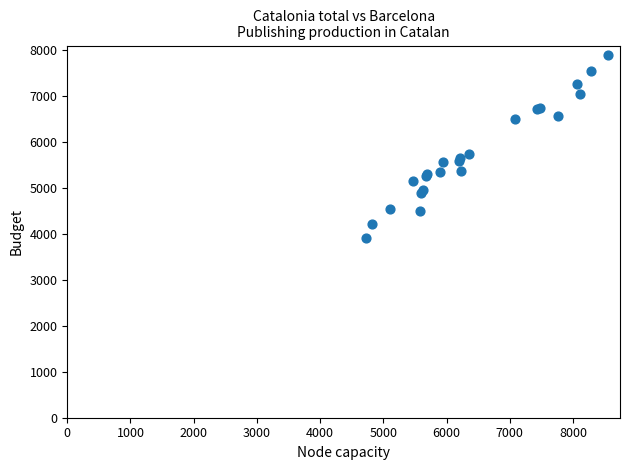

What Y value in the scatter plot is closest to 5908?

5753